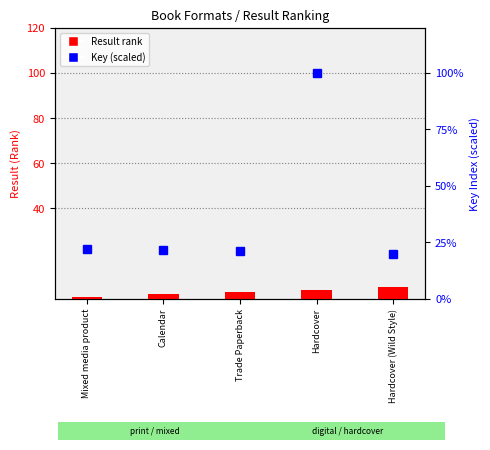

How many data points in Key (scaled) are less than 21?

2